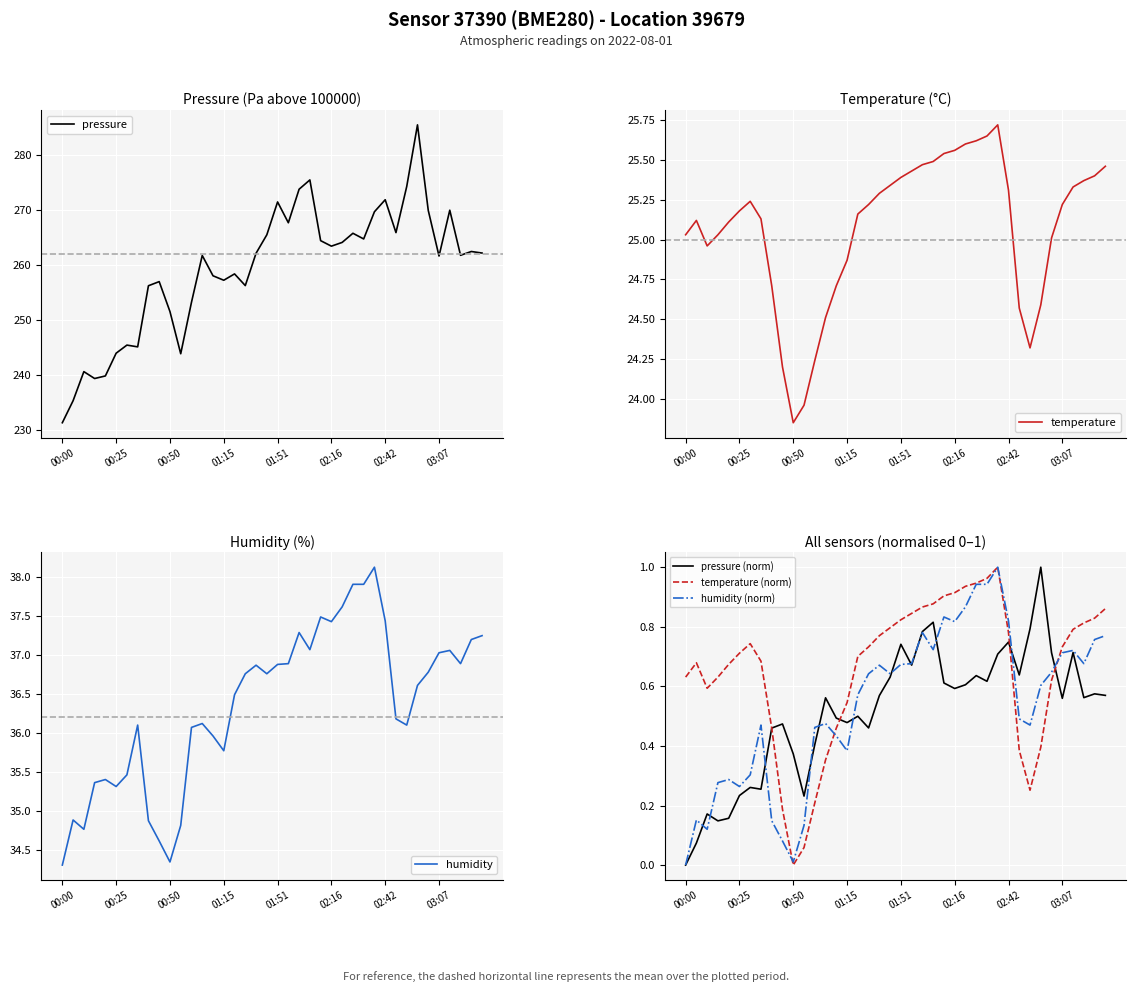

What are all the series names shown in the legend?

pressure, temperature, humidity, pressure (norm), temperature (norm), humidity (norm)